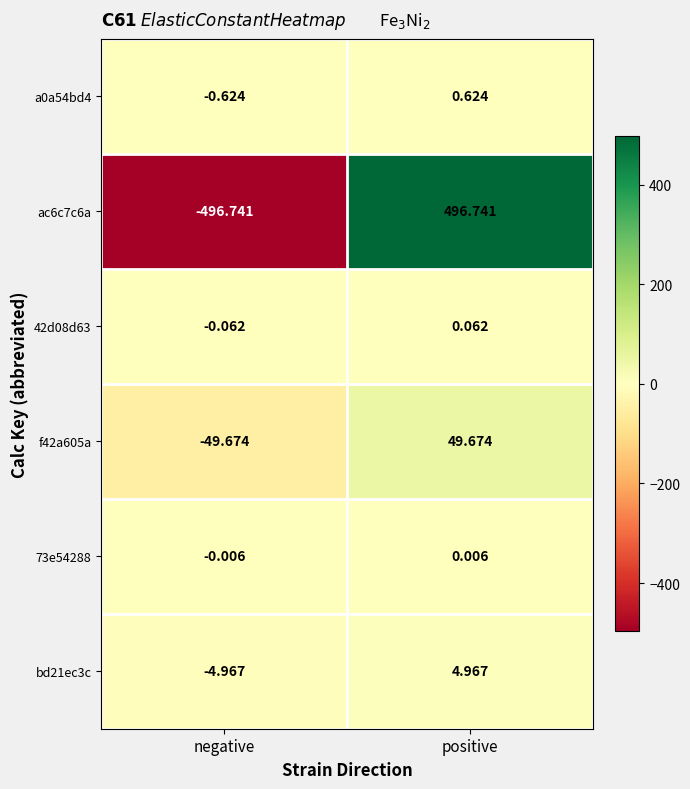

What is the total value across all series at negative?

-552.1